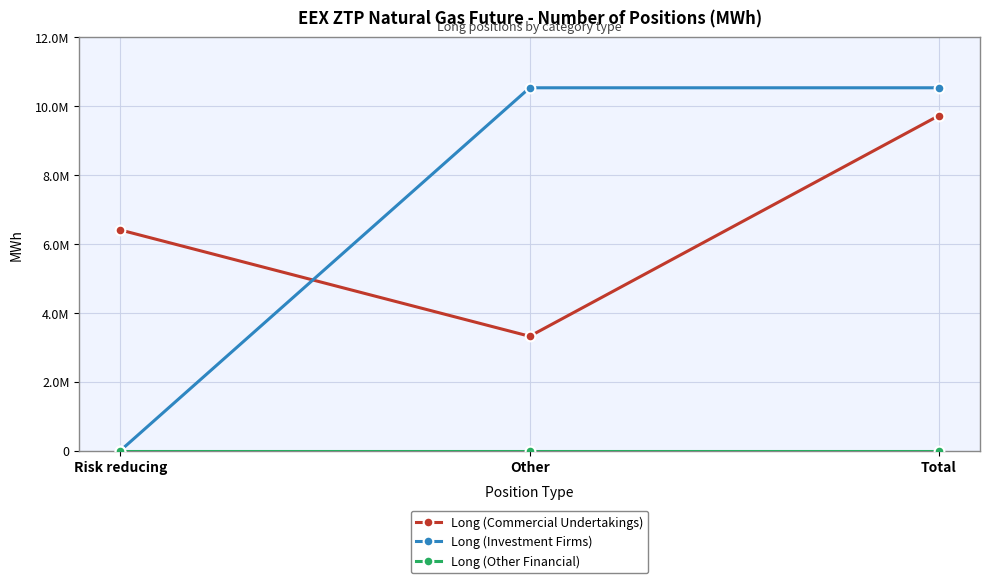

Read the Long (Investment Firms) value at Total, to the nearest 10.

10532780